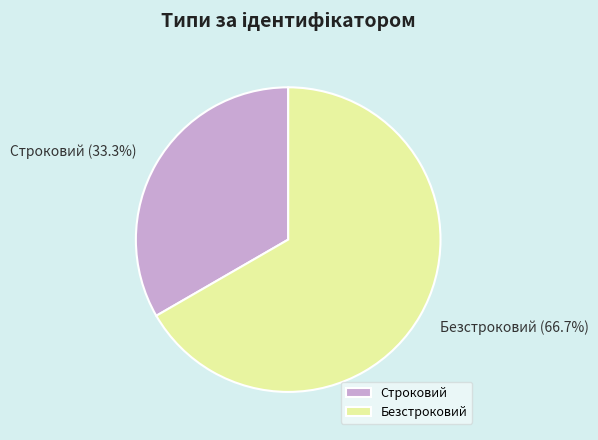

Is Безстроковий the majority of the pie?

Yes